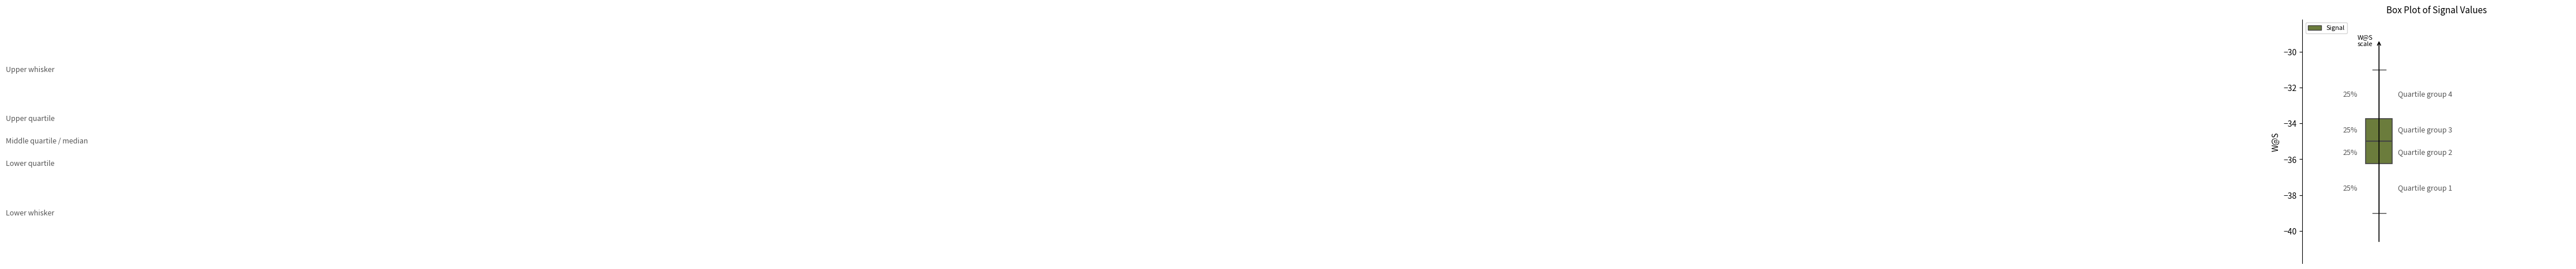

Where does the median line of the box sit on the y-axis? The values are not printed on the chart, so give them approximately, as read against the axis.

-35.0